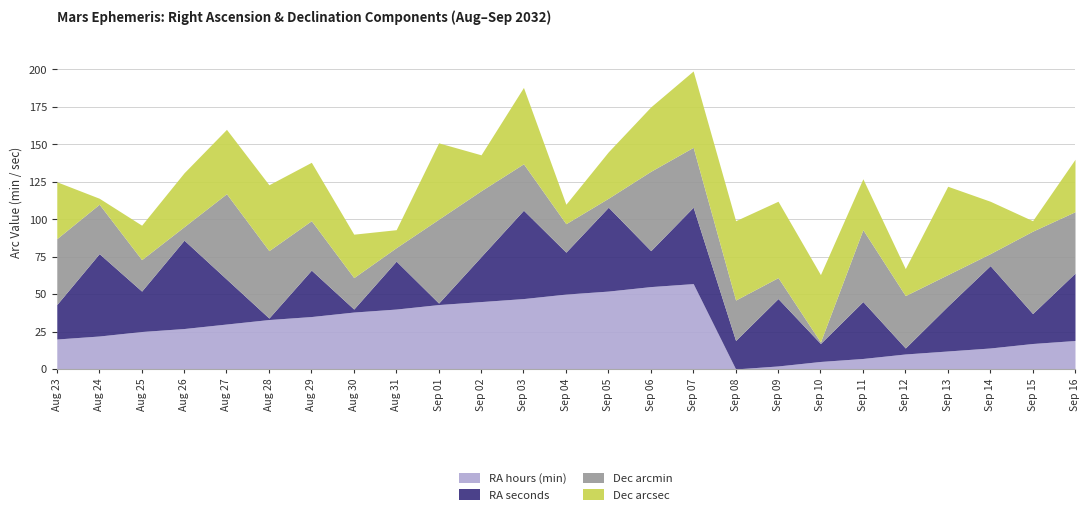

What is the label of the 21st point from the left?

Sep 12